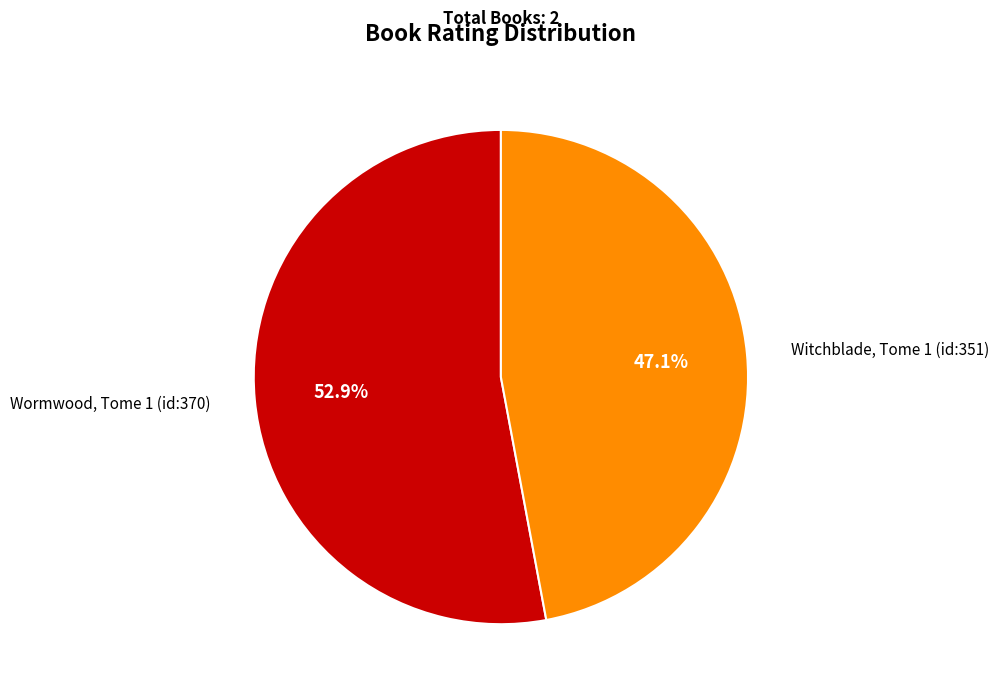

Combined, what portion of the pie is Wormwood, Tome 1 (id:370) and Witchblade, Tome 1 (id:351)?

100.0%